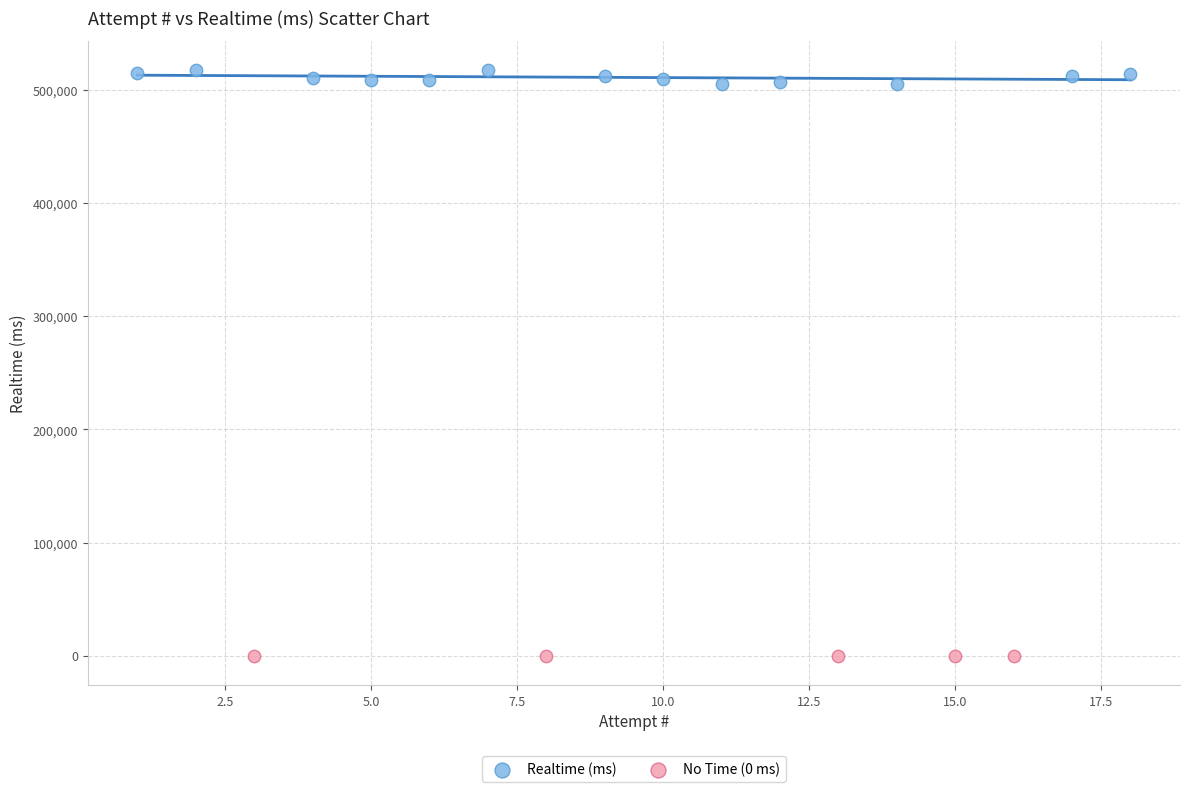

Which series reaches the minimum Y coordinate?

No Time (0 ms)